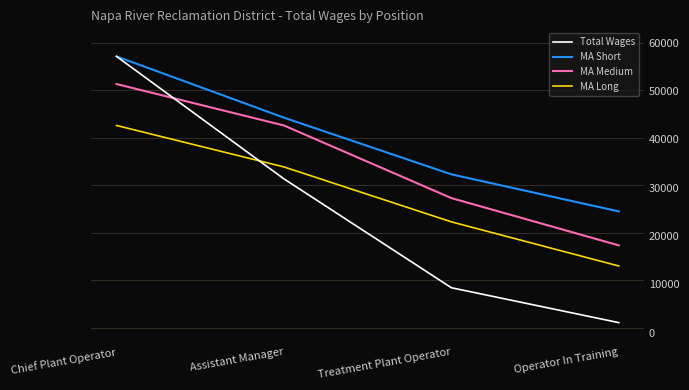

Does the chart have visible grid lines?

No